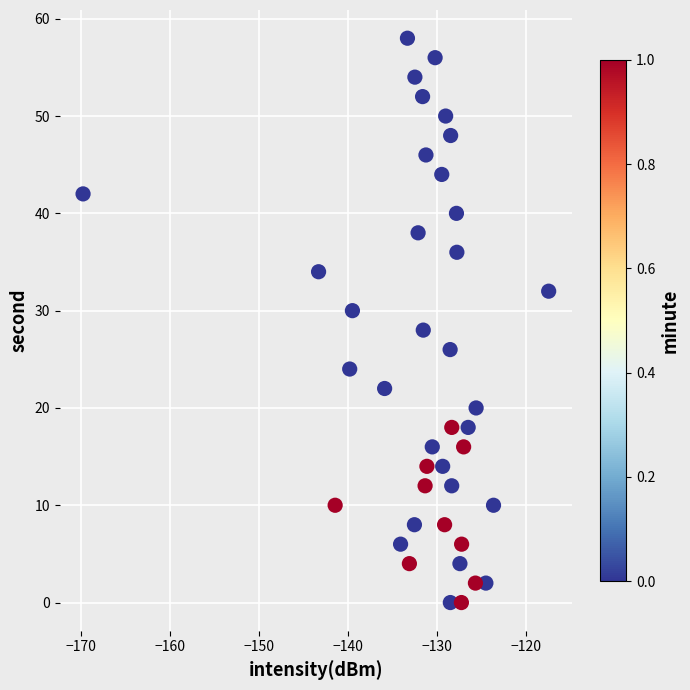

Count the number of points in this scatter plot.

40